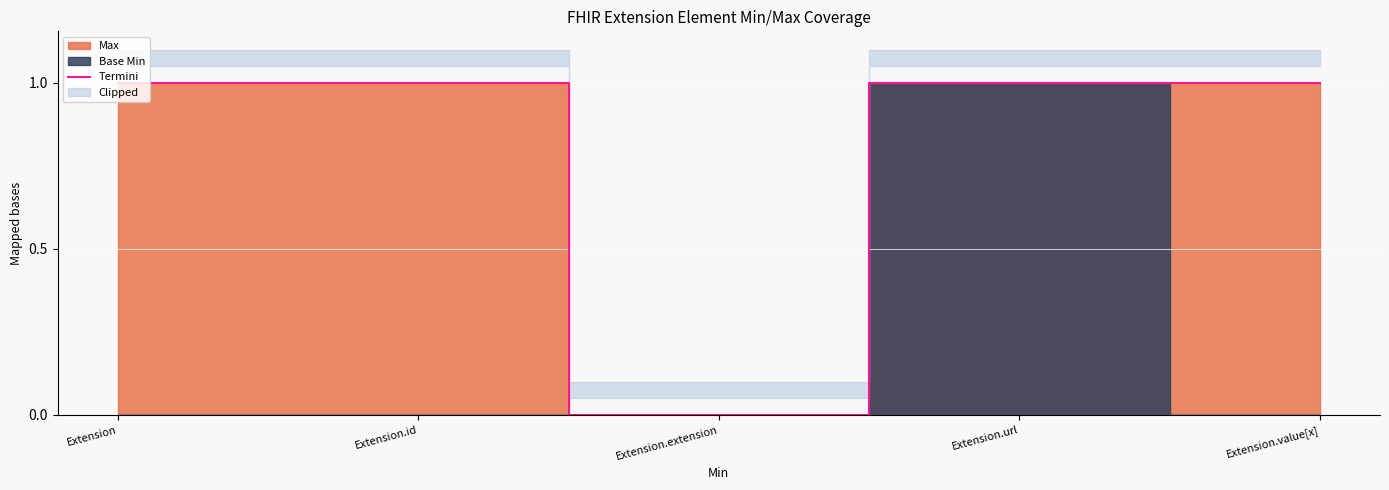

What is the greatest value displayed?

1